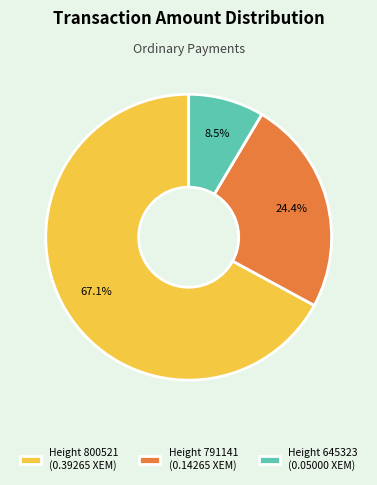

What is the largest slice in the pie chart?

Height 800521 (0.39265 XEM)